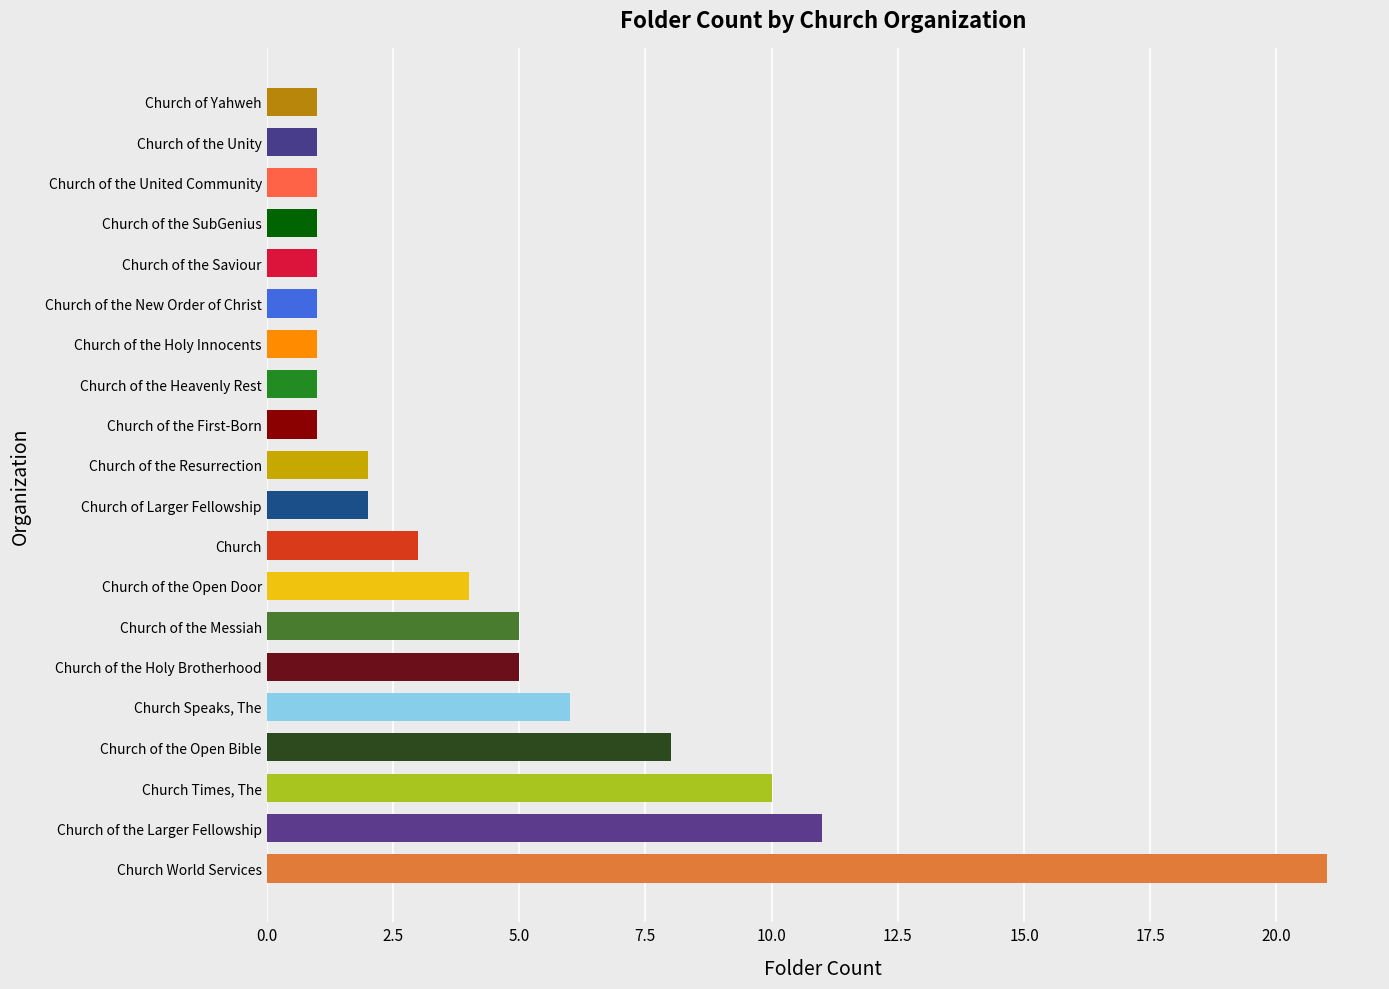

Which label corresponds to the largest value in the chart?

Church World Services